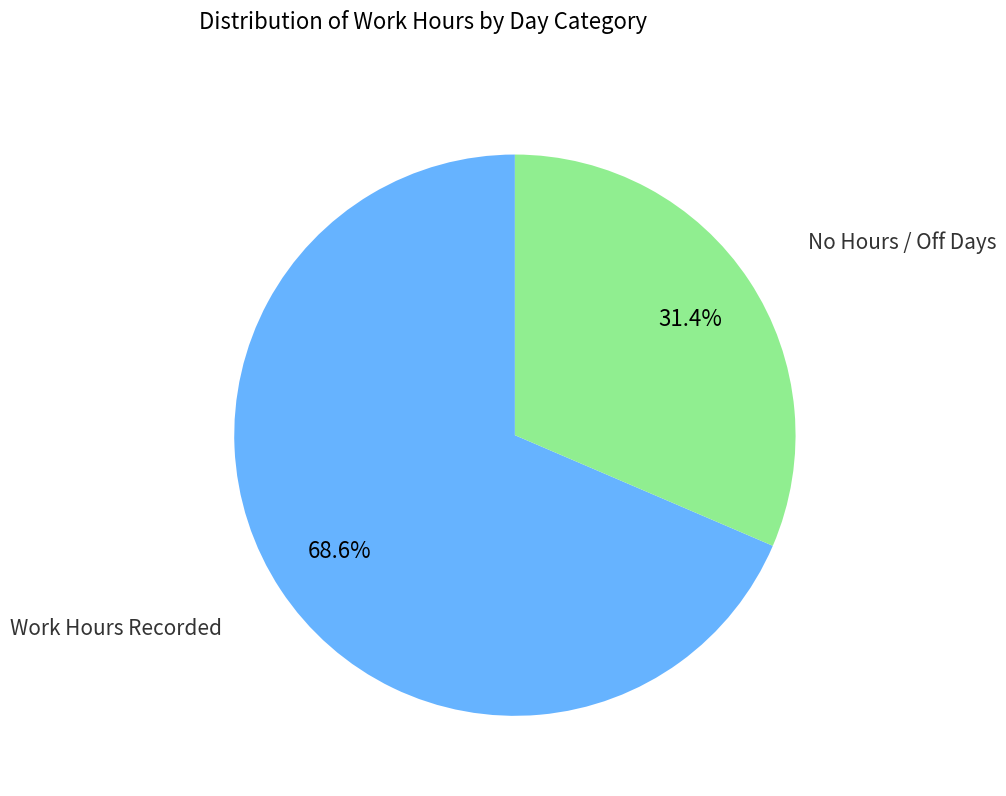

Is there any slice that represents more than half of the pie?

Yes